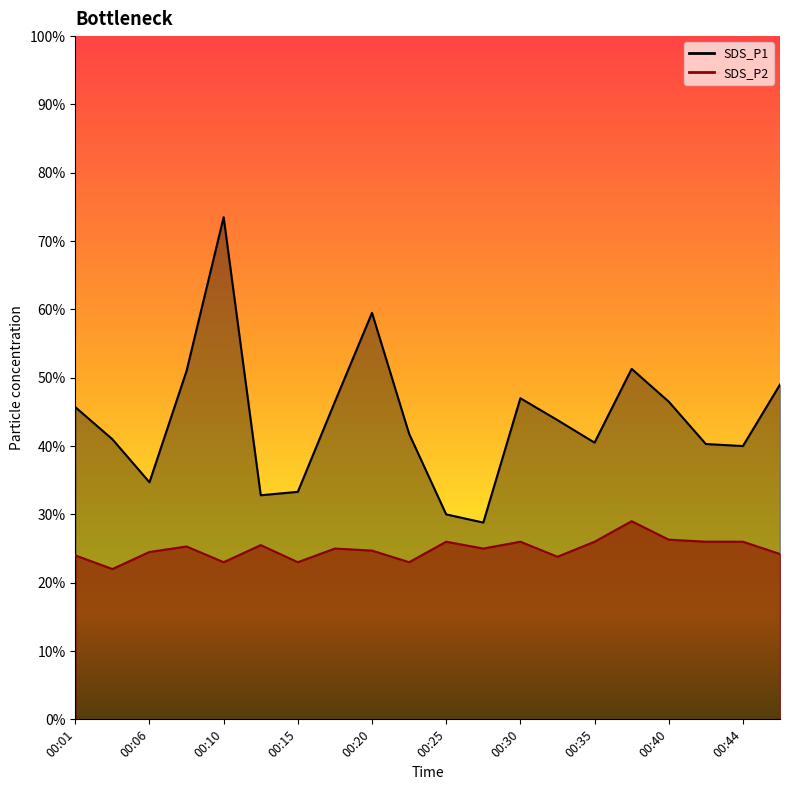

What are all the series names shown in the legend?

SDS_P1 line, SDS_P2 line